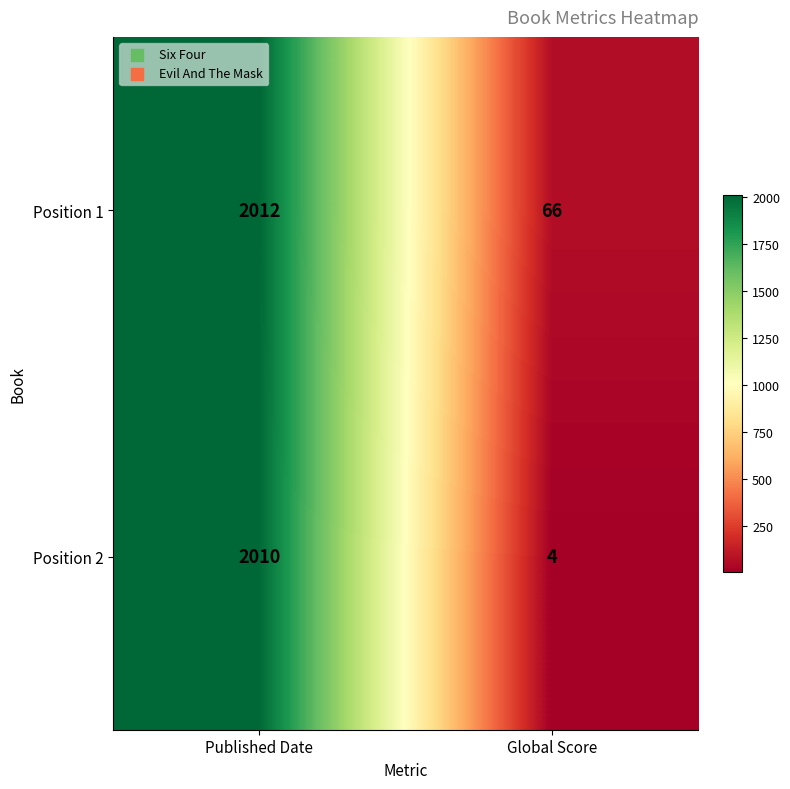

What is the maximum value for Position 1?

2012